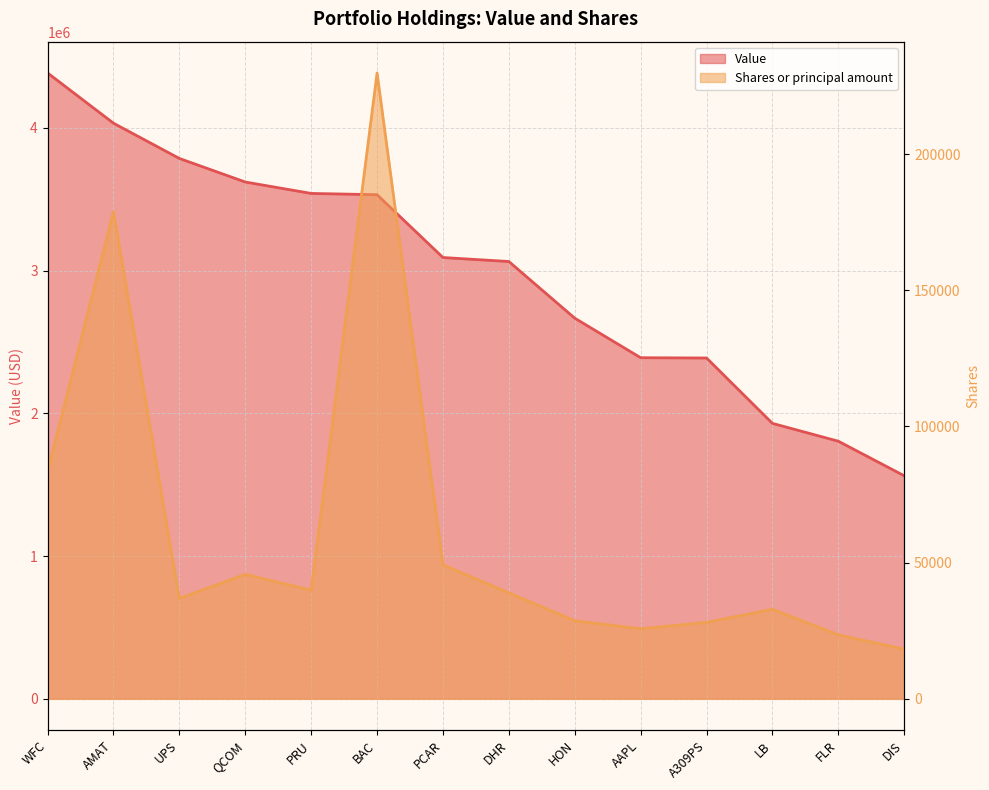

What is the difference between the second highest and minimum values in the Shares or principal amount series?

160629